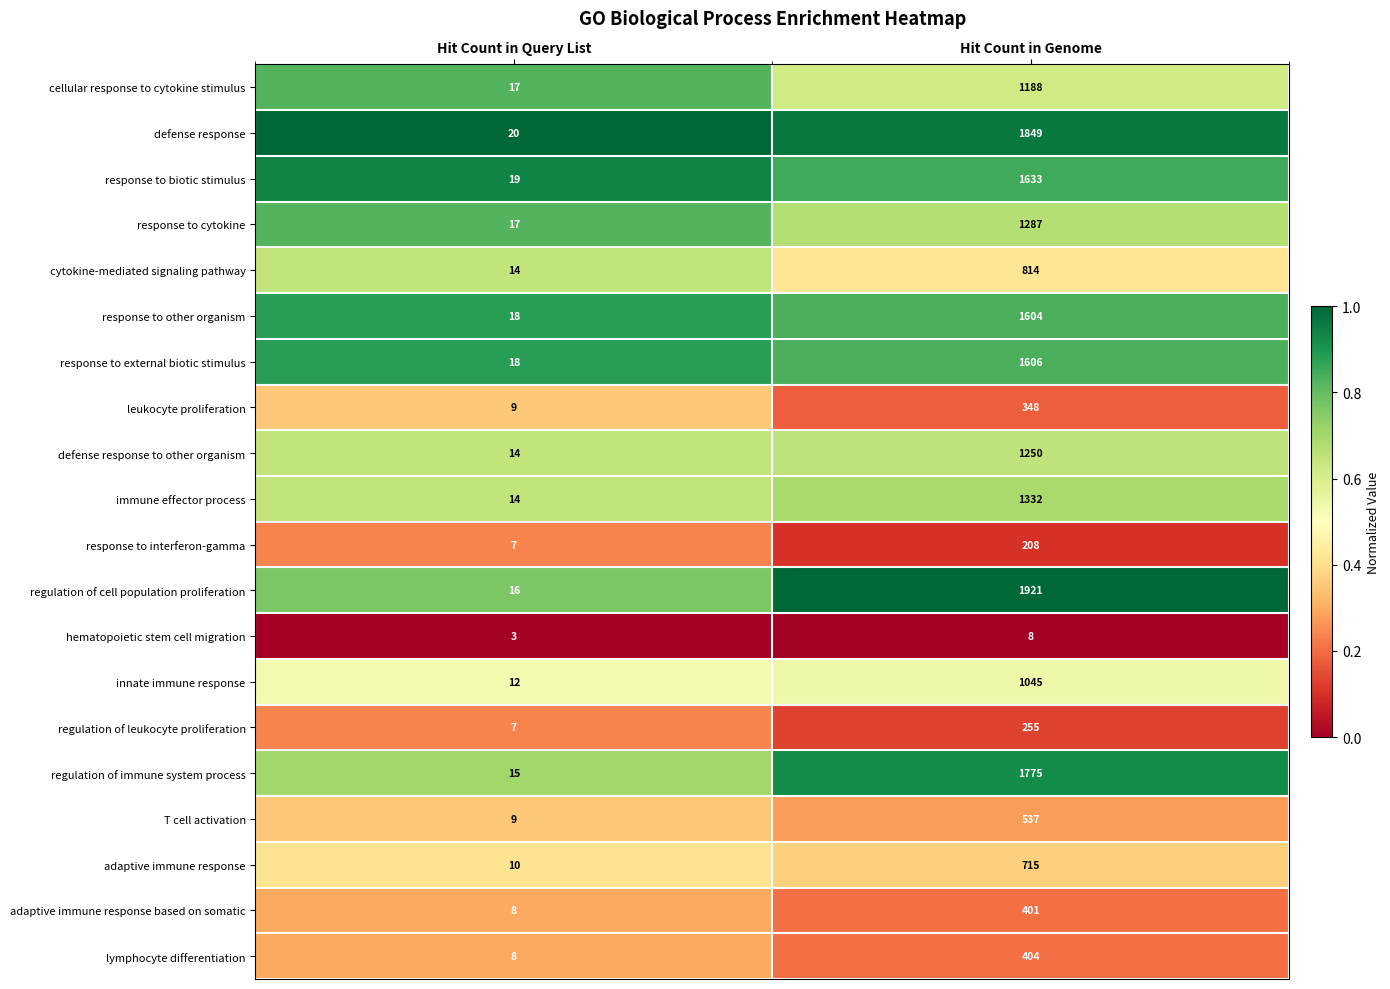

What is the spread (max minus min) of values at Hit Count in Genome?

1913